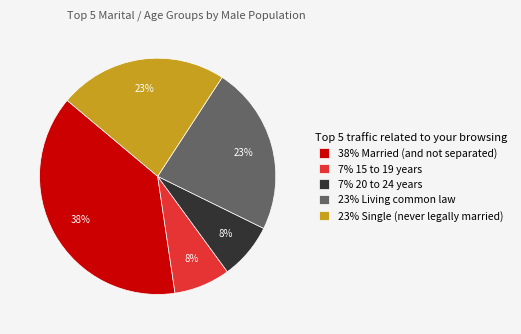

Between 23% Living common law and 7% 15 to 19 years, which is larger?

23% Living common law